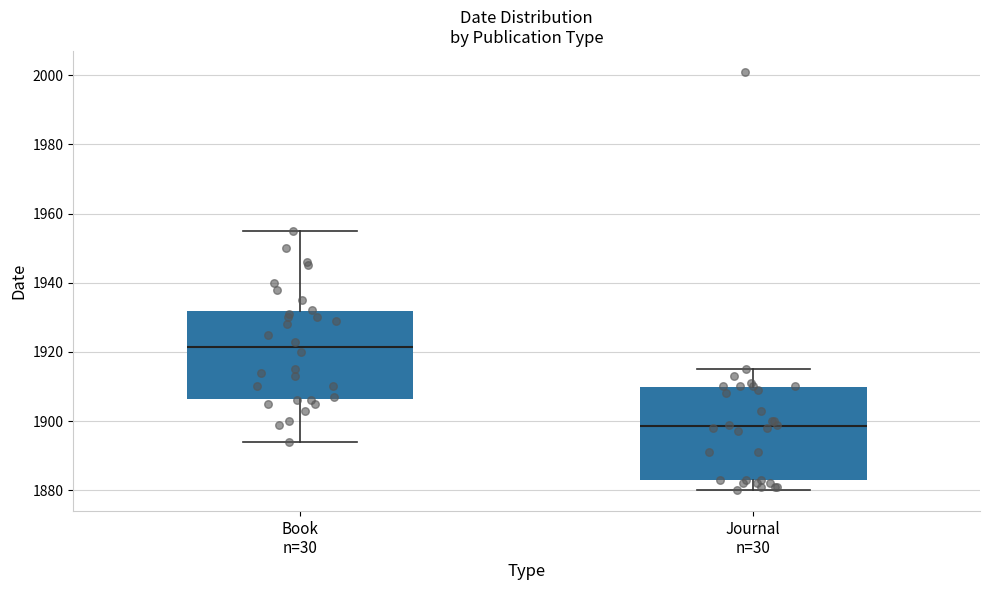

Where is the upper edge of the box for Journal n=30 on the y-axis? The values are not printed on the chart, so give them approximately, as read against the axis.

1910